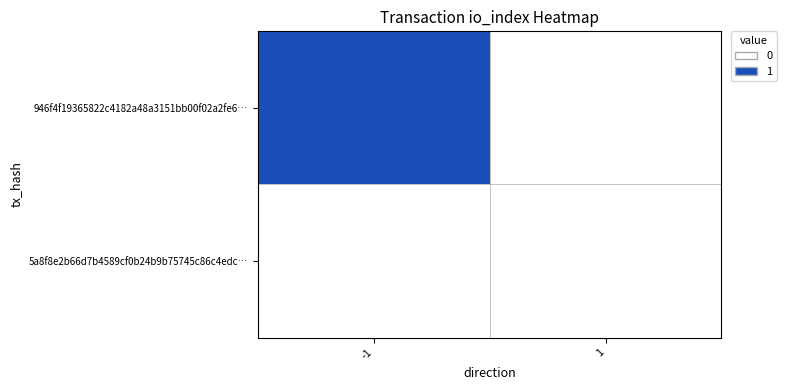

Which series has the largest range (max minus min)?

946f4f19365822c4182a48a3151bb00f02a2fe6…